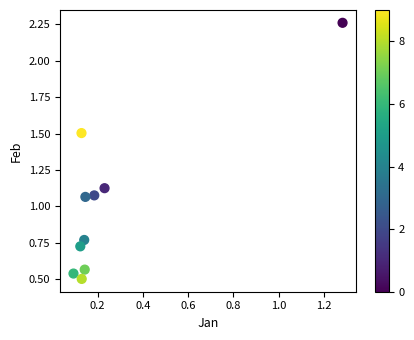

What is the range of Y values (max minus min)?

1.8